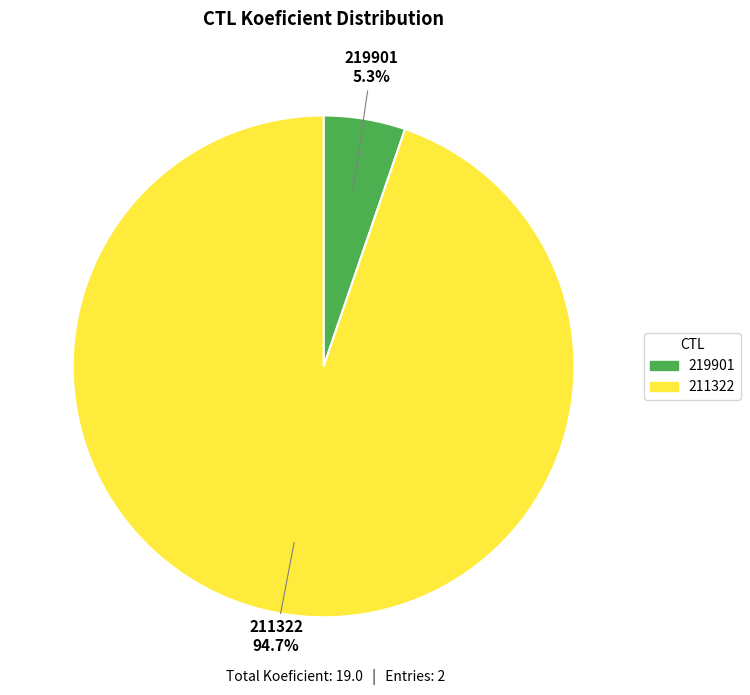

Is there a majority slice in this chart?

Yes